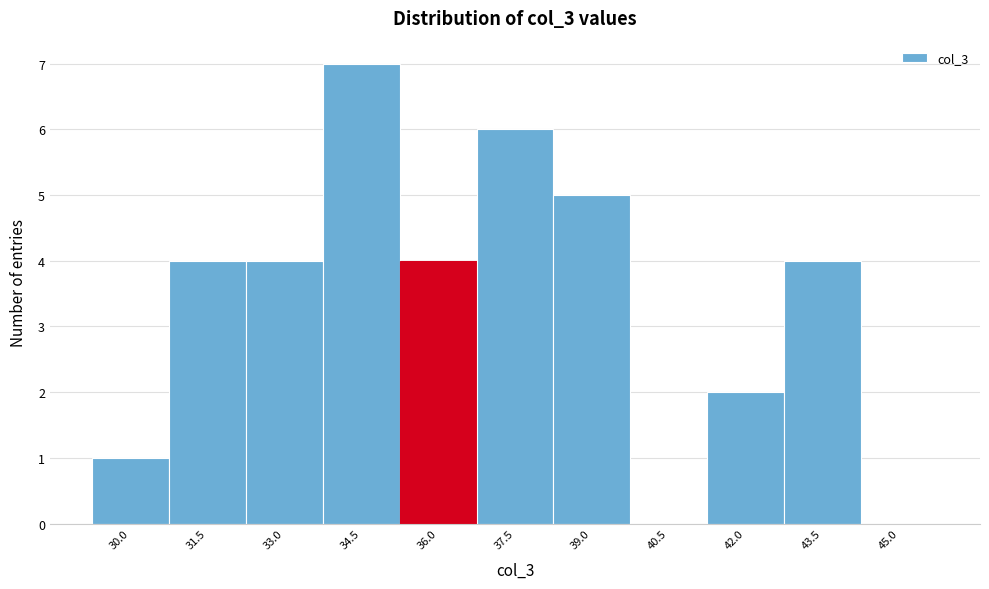

Reading left to right, extract all data points from this chart.

30.0=1	31.5=4	33.0=4	34.5=7	36.0=4	37.5=6	39.0=5	40.5=0	42.0=2	43.5=4	45.0=0